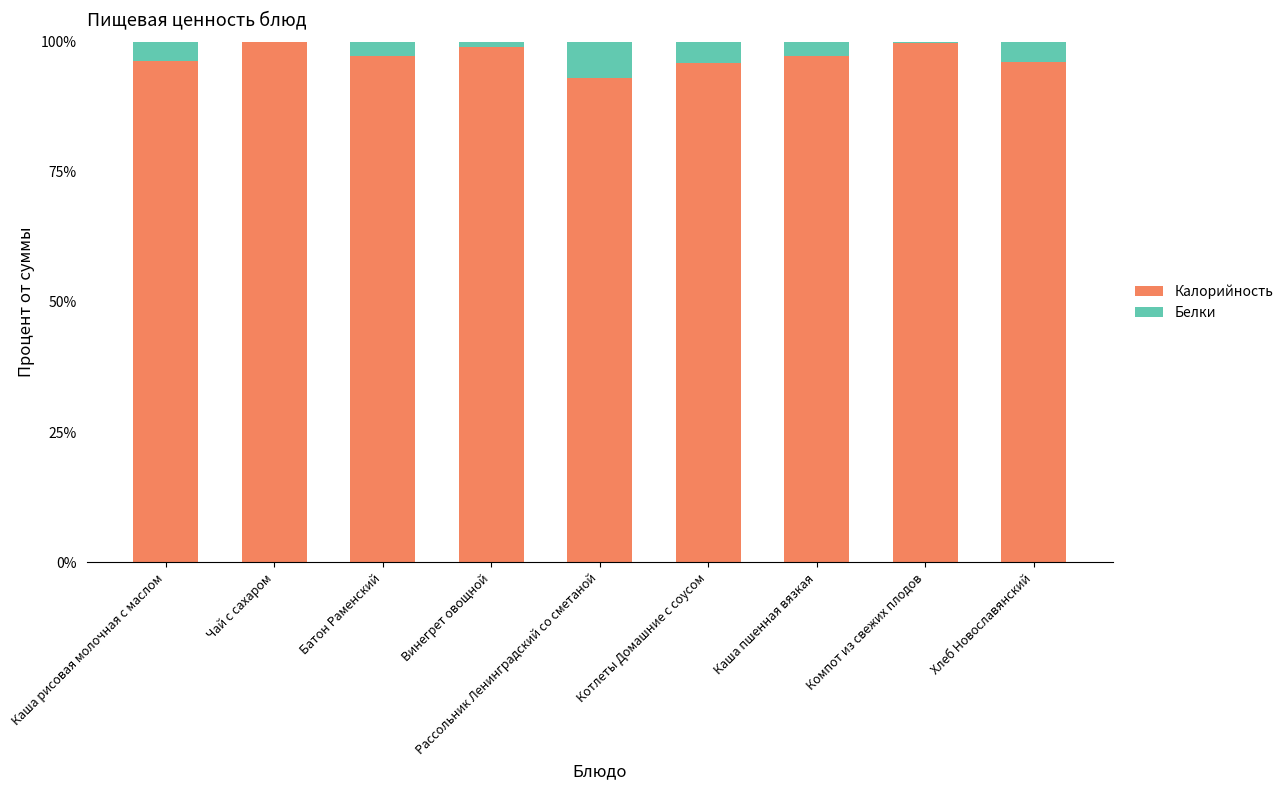

What is the sum of the Калорийность values at Котлеты Домашние с соусом and Рассольник Ленинградский со сметаной?

188.9